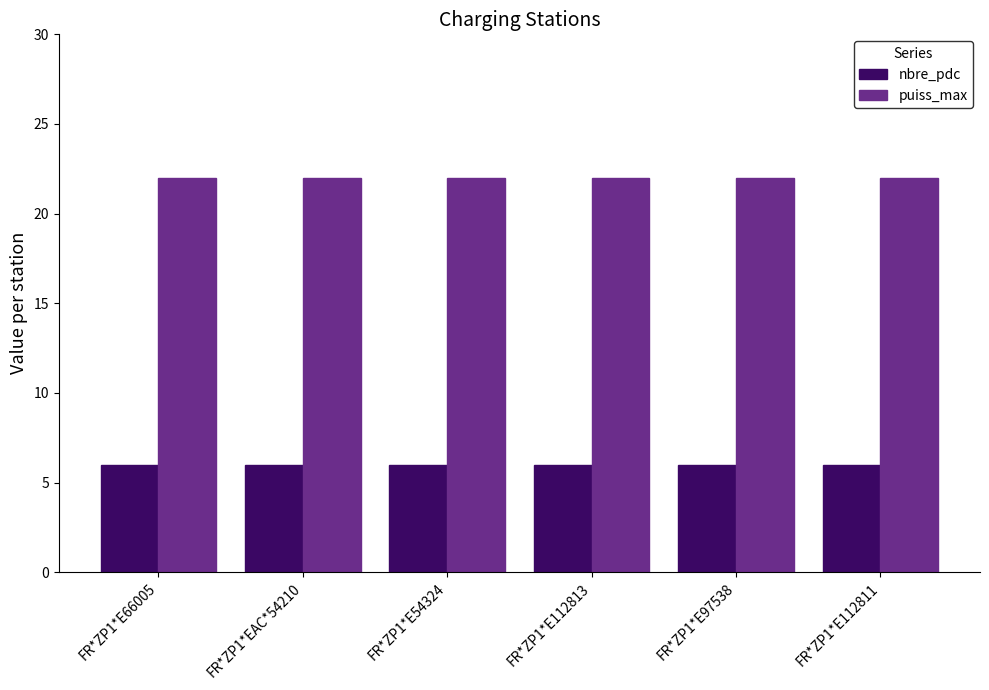

What is the difference between the highest and lowest values at FR*ZP1*EAC*54210?

16